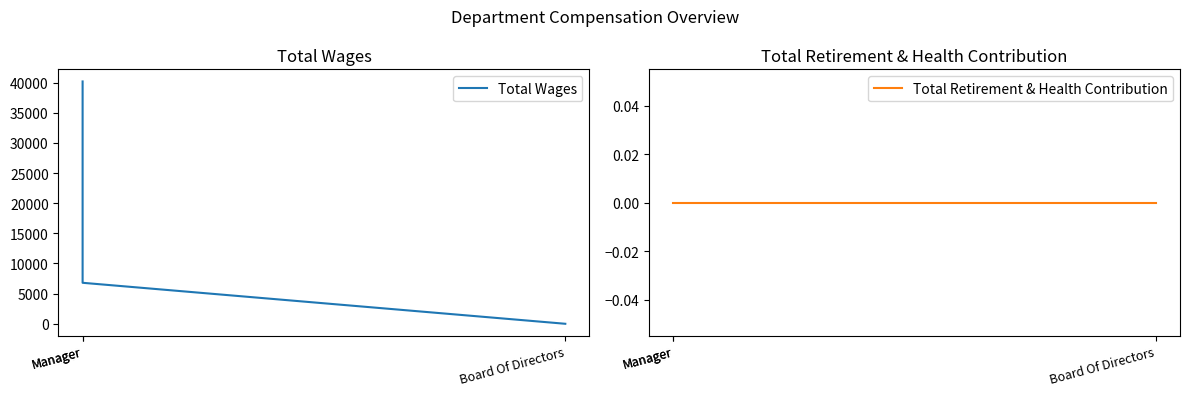

At which label does Total Wages first exceed 6800?

Manager